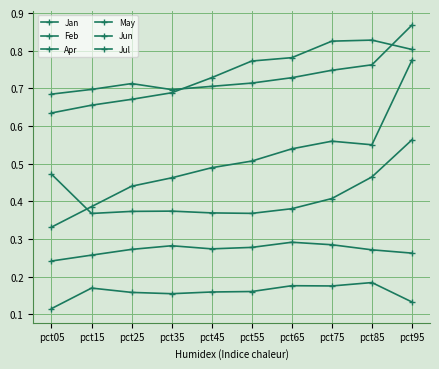

True or false: Jul and Apr intersect in this chart.

False